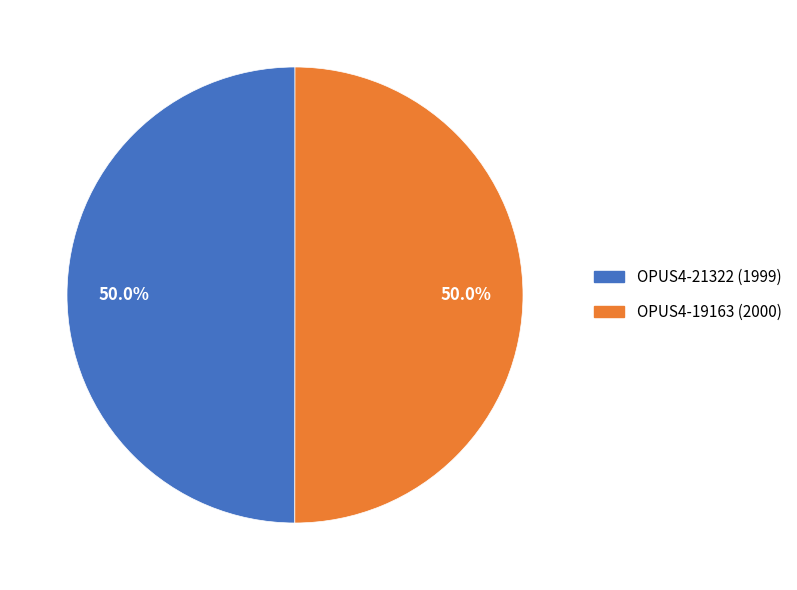

How many slices are in this pie chart?

2